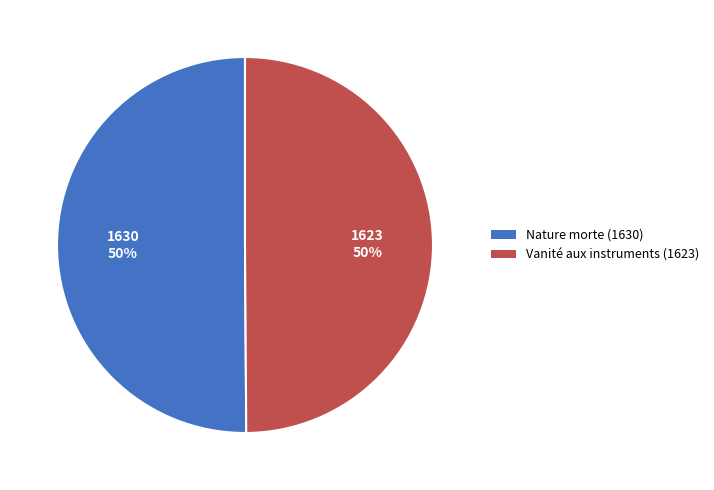

What is the ratio of the value at Vanité aux instruments (1623) to the value at Nature morte (1630)?

1.0